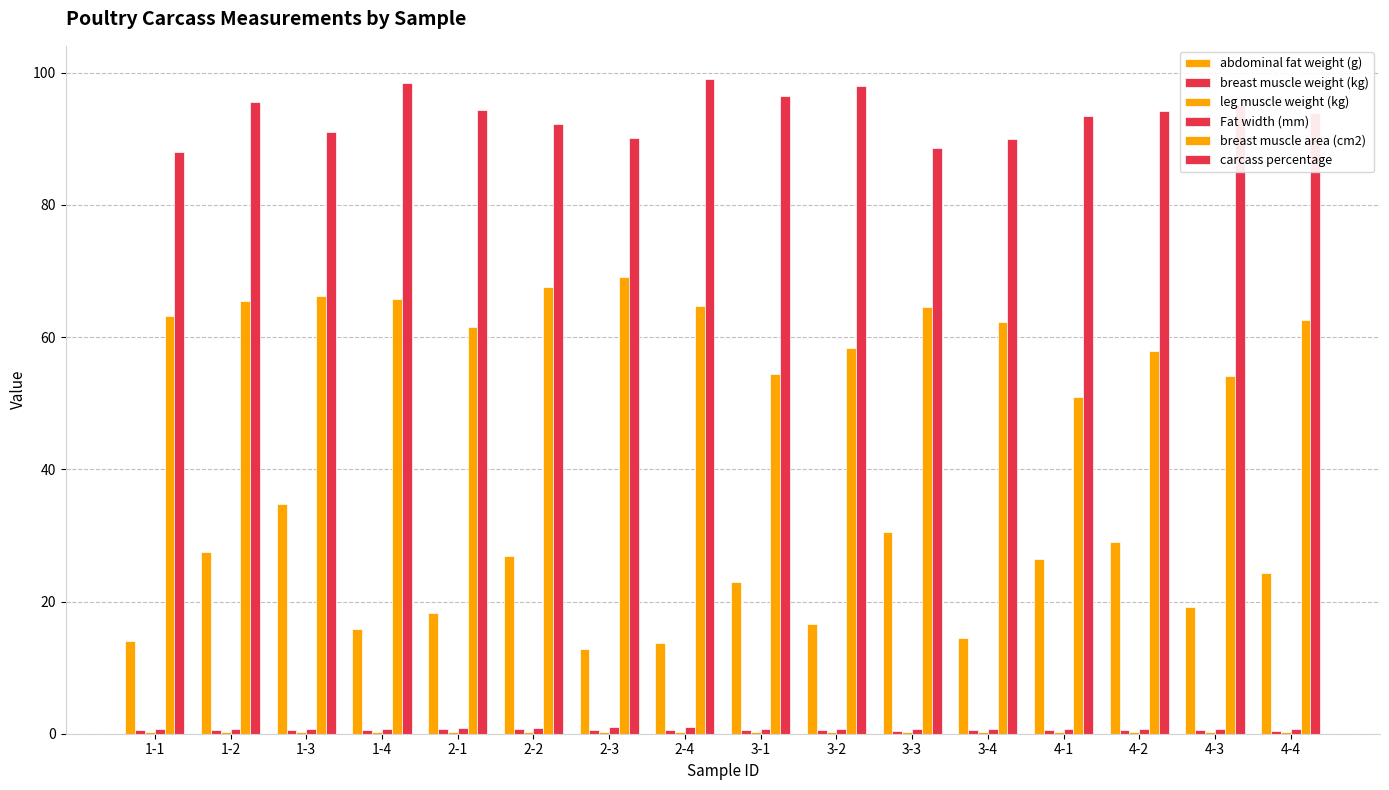

Does the chart contain stacked bars?

No